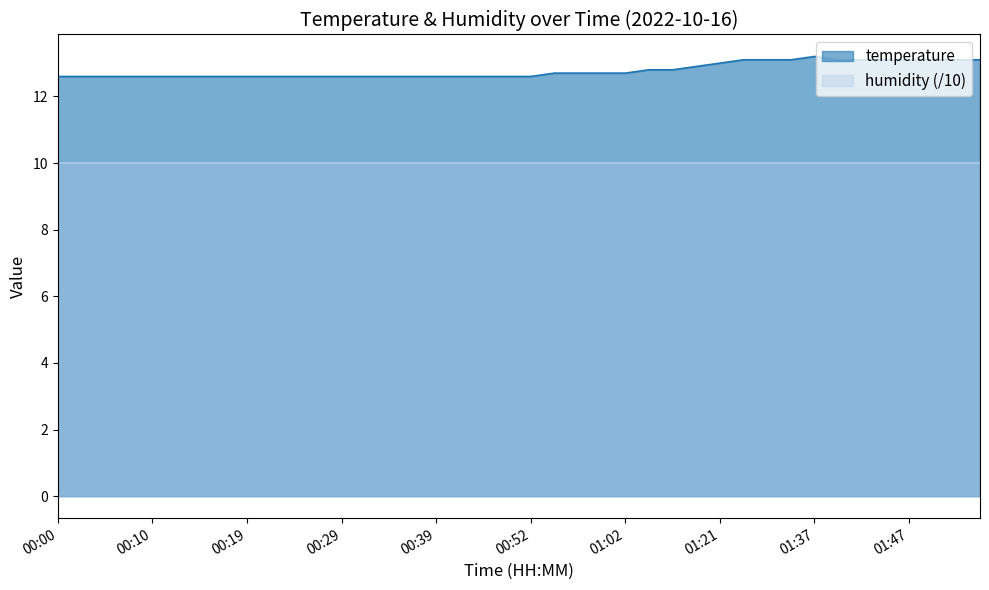

What is the approximate value at 00:49?

12.6